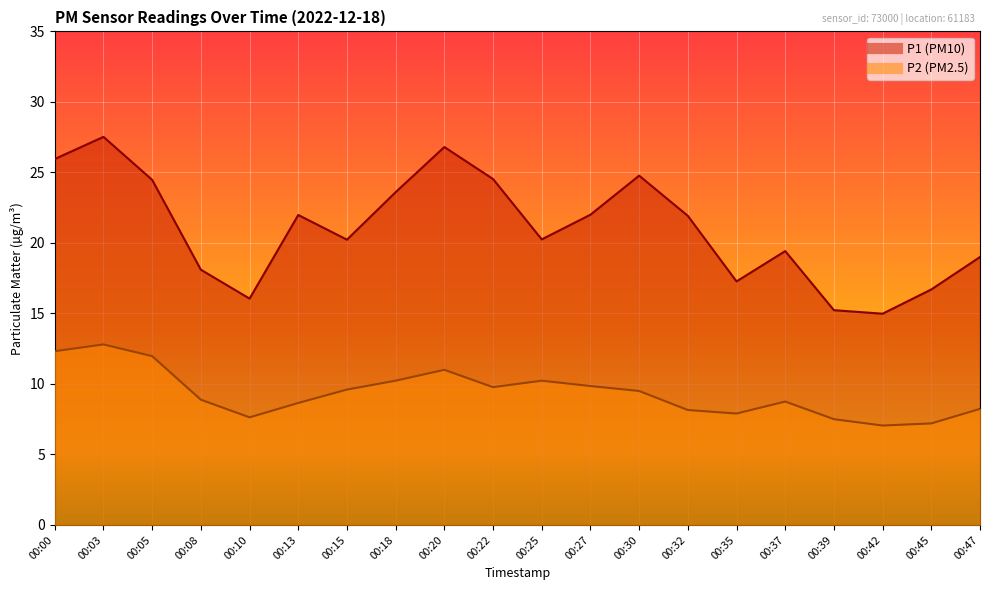

What is the value of the P2 point at the 3rd from the left?

12.0